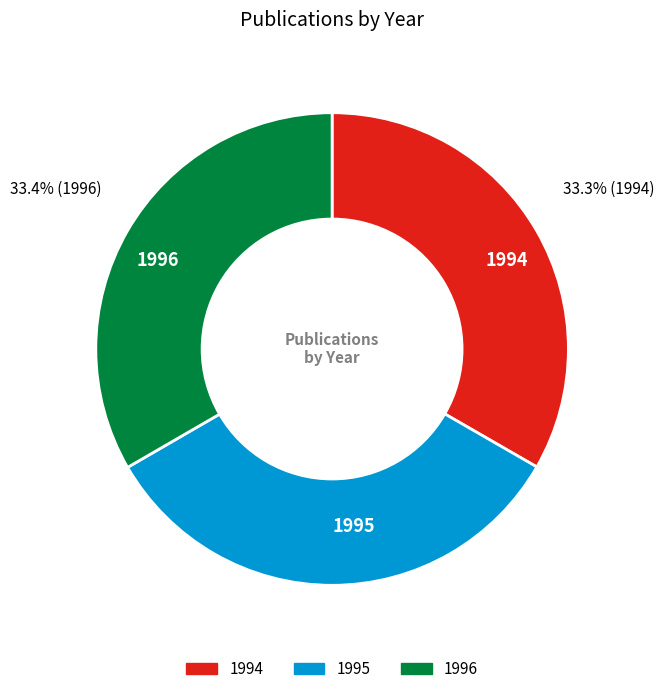

How many segments does this pie chart have?

3